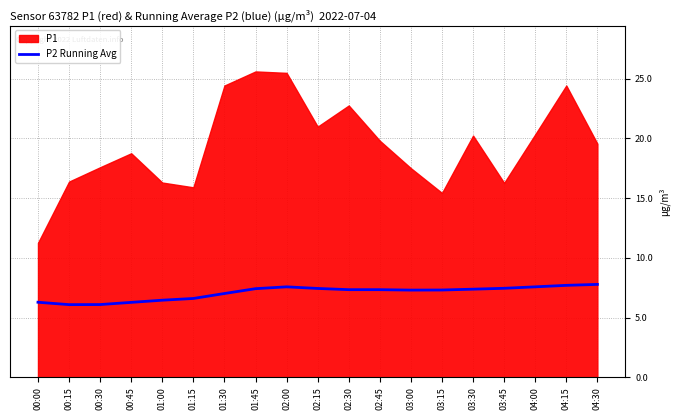

The value of P2 Running Avg at 04:30 is 11.8. True or false?

False